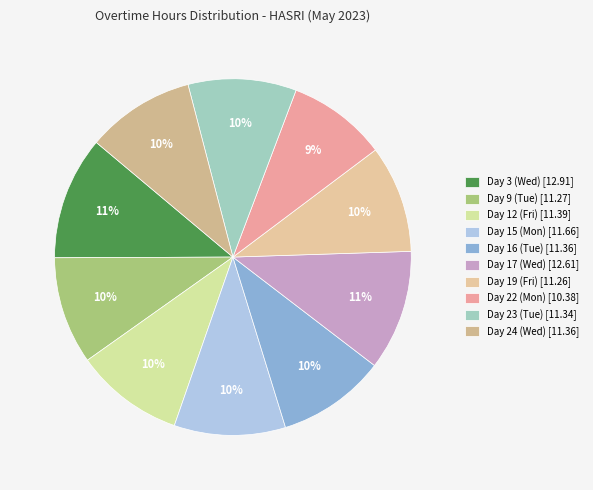

What percentage is the Day 15 (Mon) slice, to the nearest percent?

10%